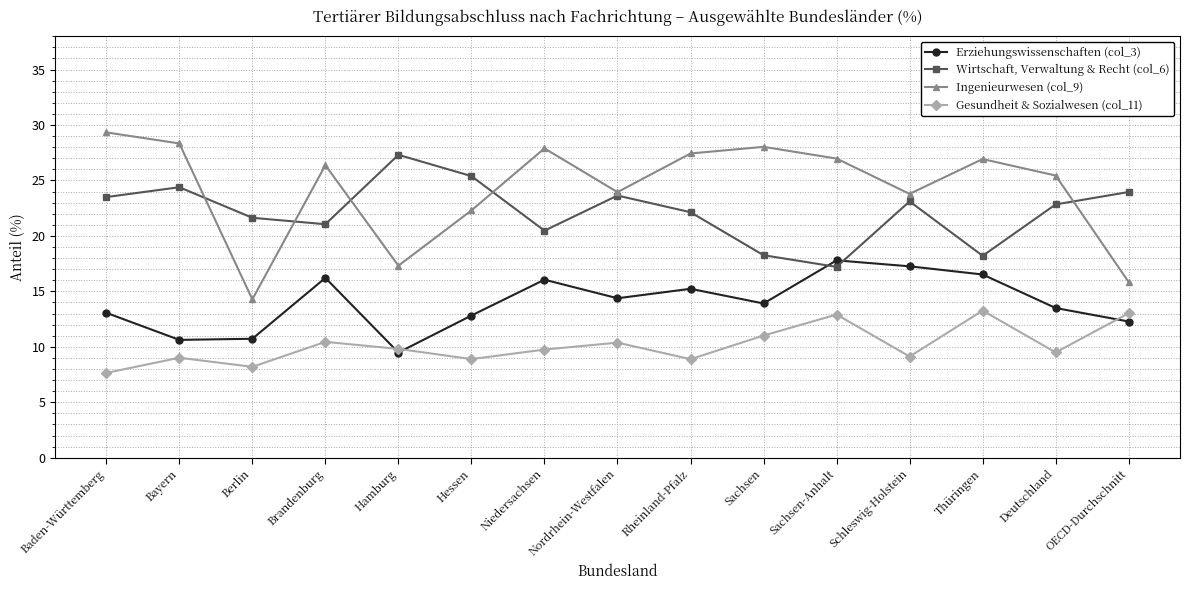

At which category does Ingenieurwesen (col_9) reach its first local peak?

Brandenburg